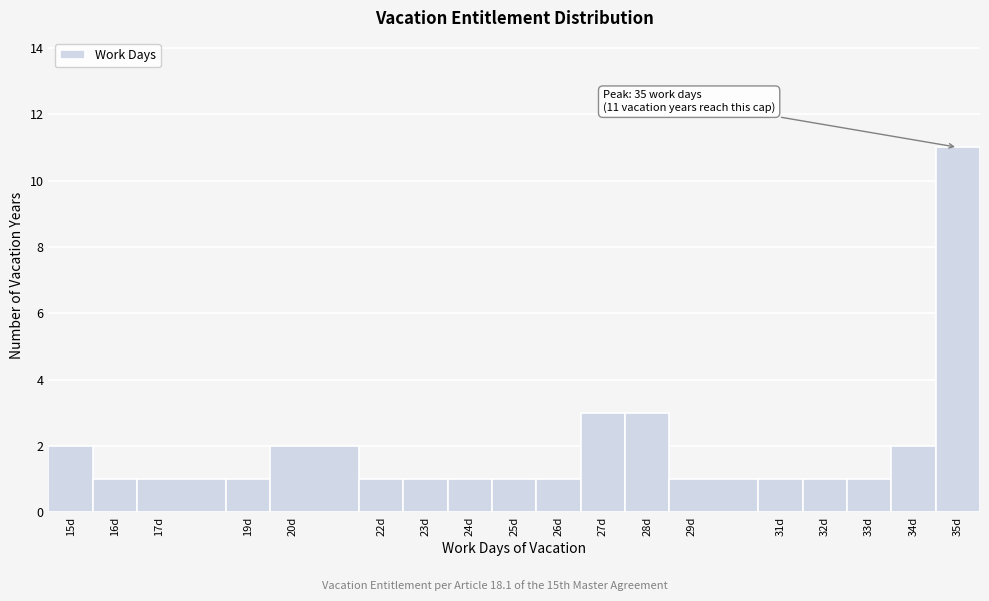

Which range on the x-axis has the tallest bar?

34.5 to 35.5